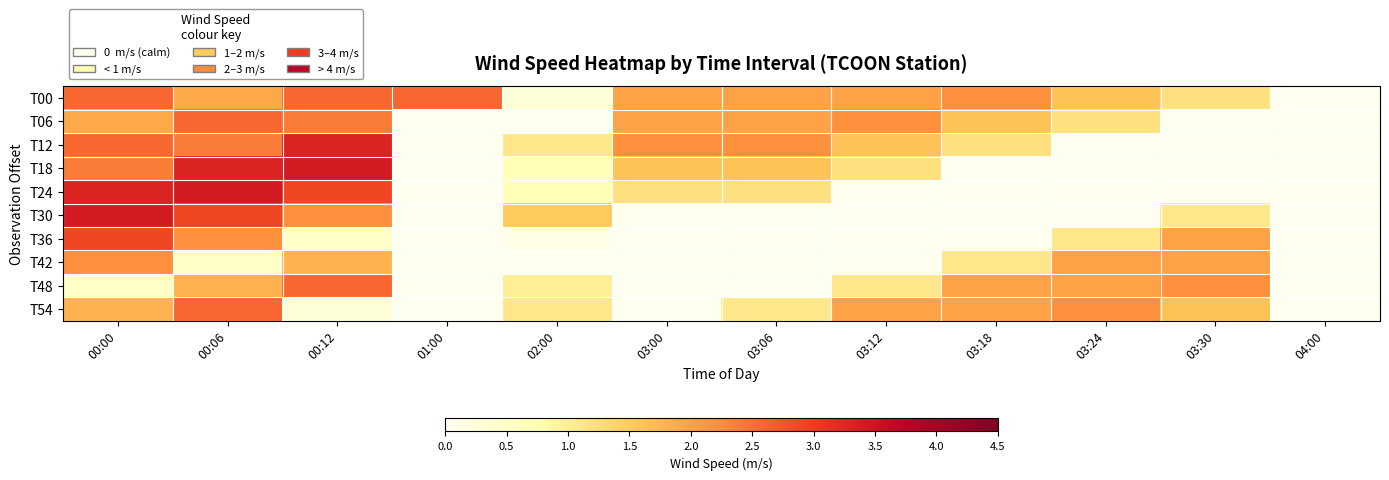

Which series has the largest range (max minus min)?

T18